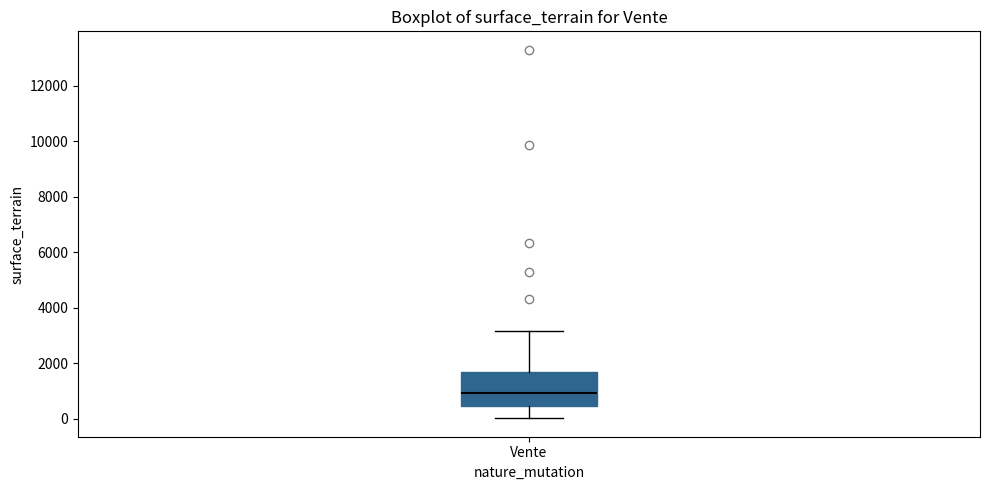

Transcribe this box plot: give where the median line is, the range the box spans, and where the two whiskers end, as read against the y-axis. The values are not printed on the chart, so give them approximately, as read against the axis.

median 1000, box 400 to 1800, whiskers 0 to 3200